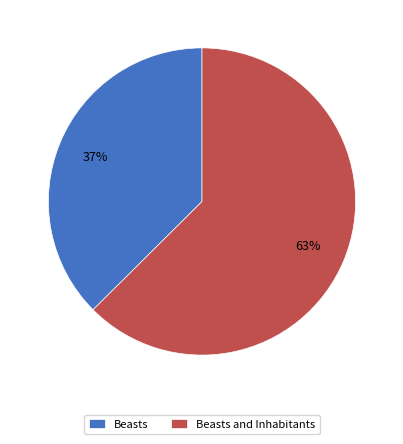

To the nearest percent, what is the combined percentage of Beasts and Inhabitants and Beasts?

100%